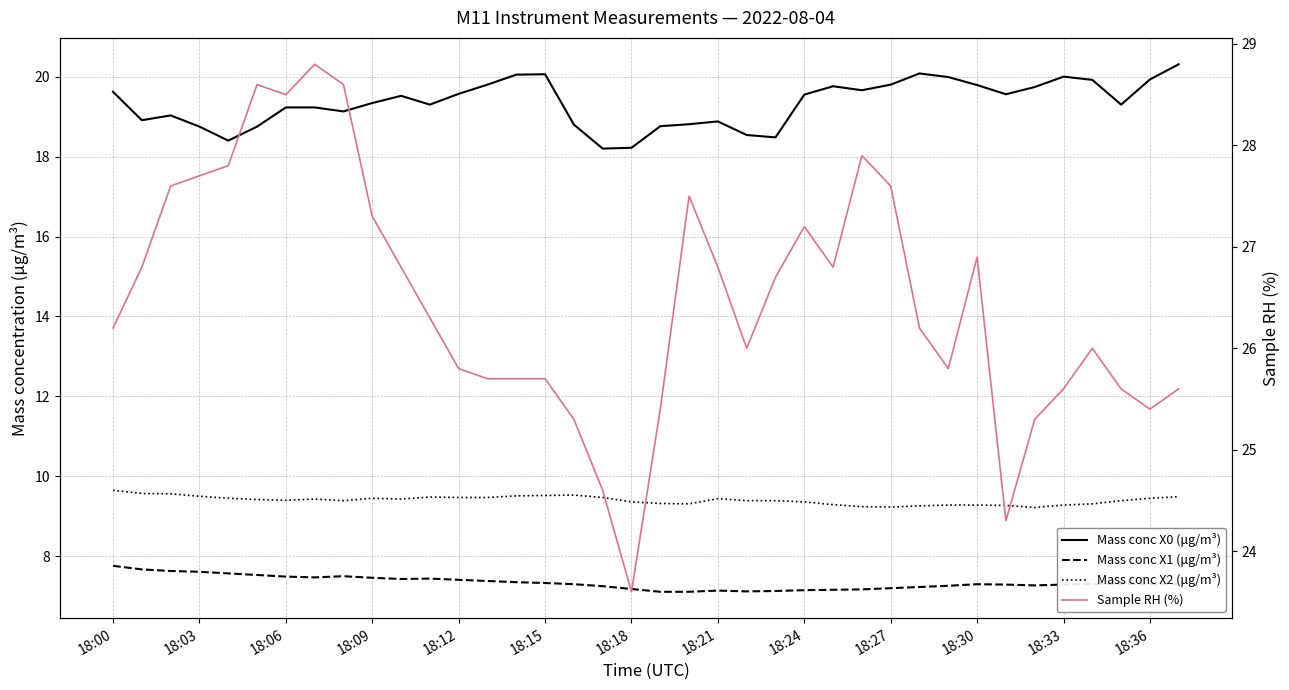

How many lines are shown in the chart?

4